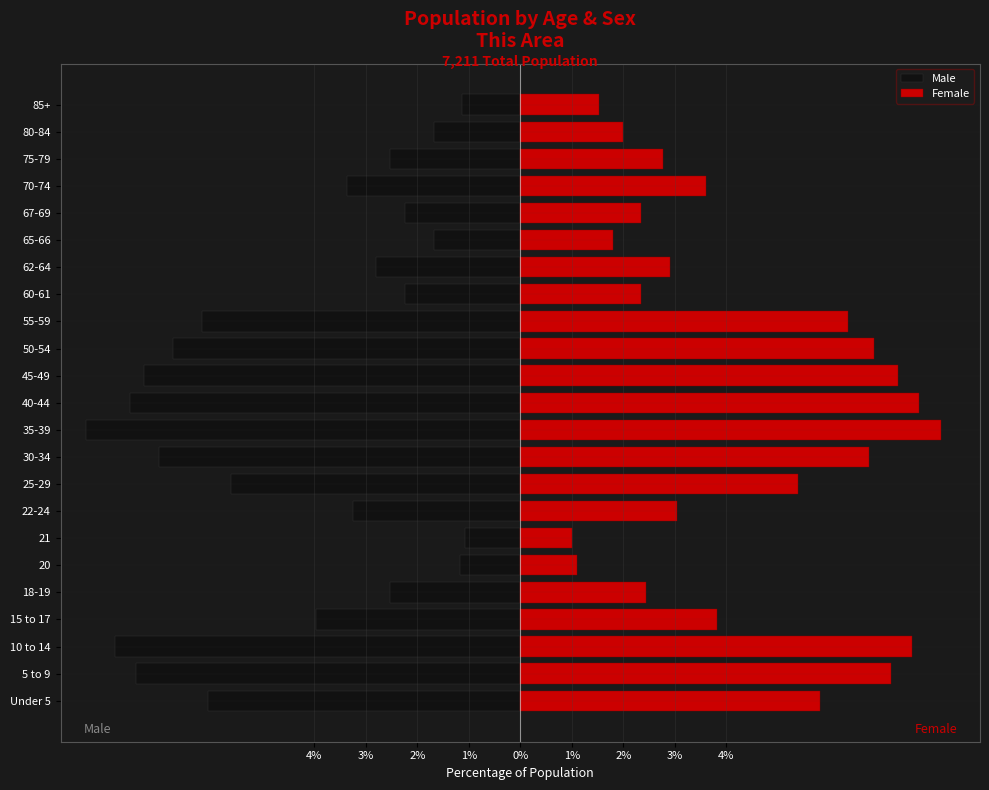

True or false: Female has a value of 2.6 at 65-66.

False